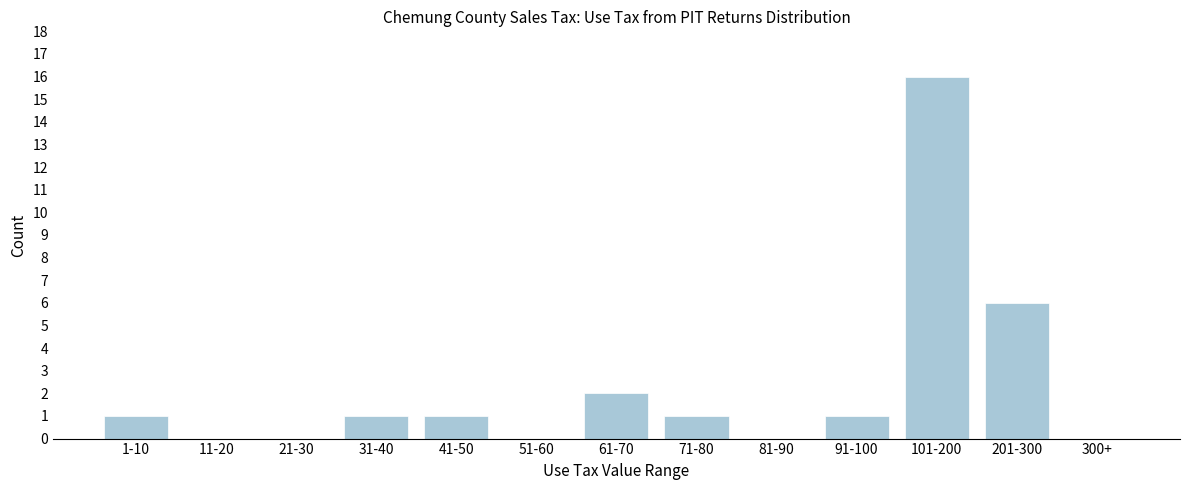

Reading right to left, transcribe all the data shown in this chart.

300+=0	201-300=6	101-200=16	91-100=1	81-90=0	71-80=1	61-70=2	51-60=0	41-50=1	31-40=1	21-30=0	11-20=0	1-10=1